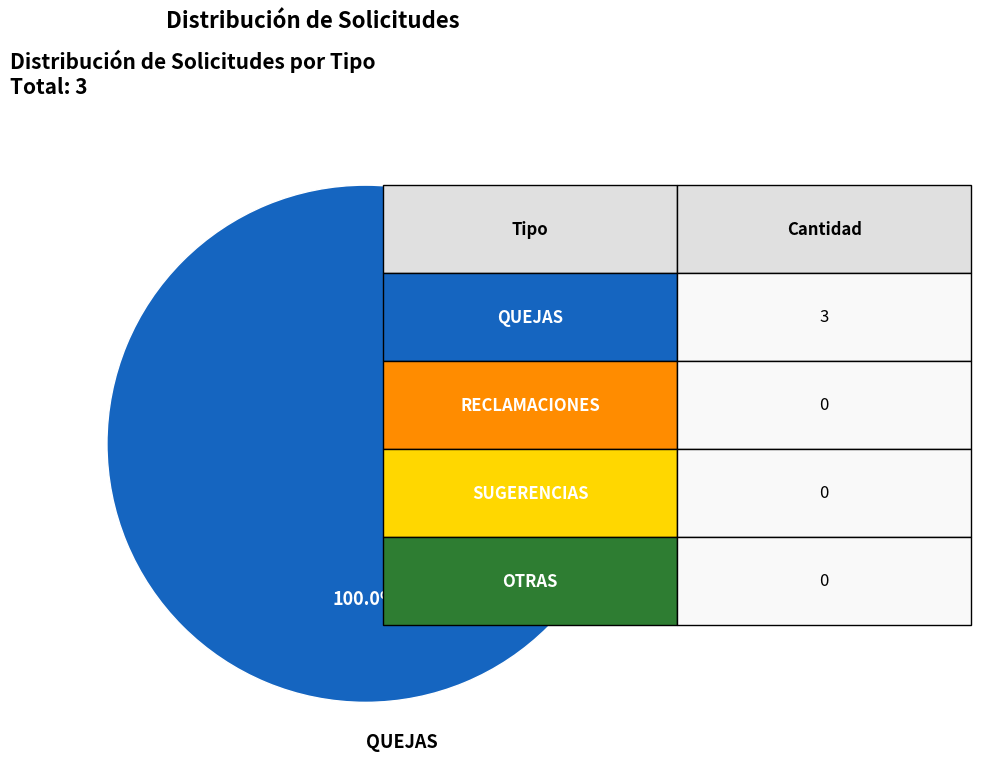

Is there any slice that represents more than half of the pie?

Yes